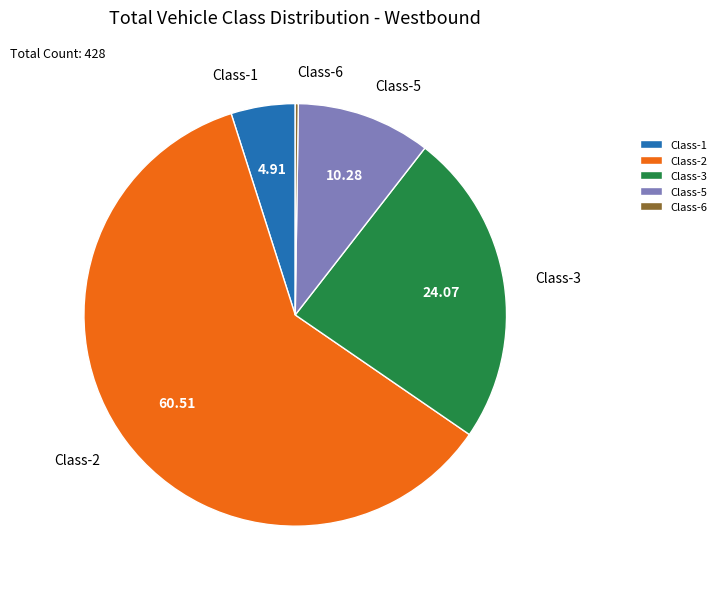

Does Class-1 represent more than half of the total?

No